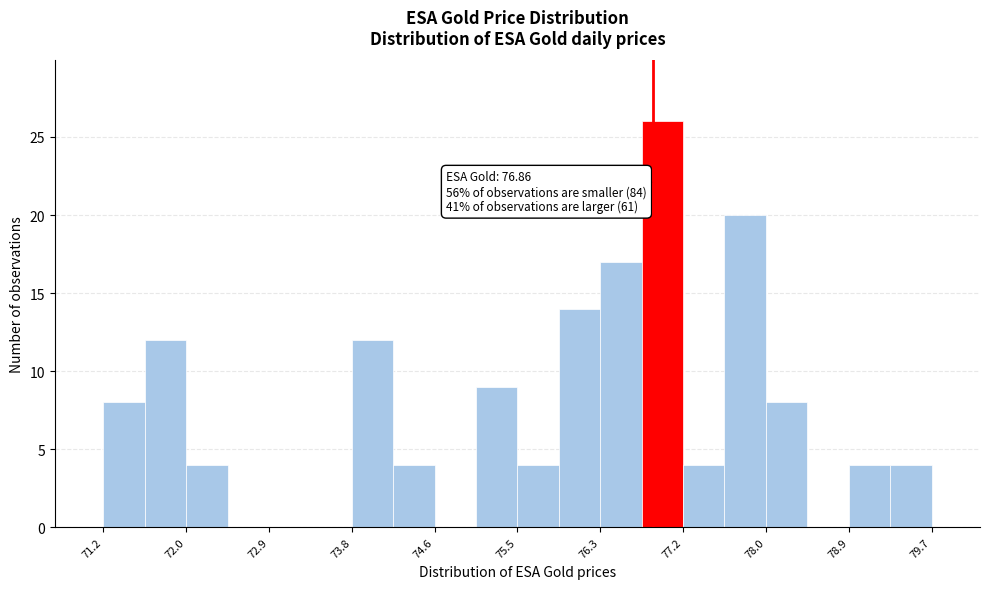

Over which range of the x-axis is the bar tallest?

76.7 to 77.2